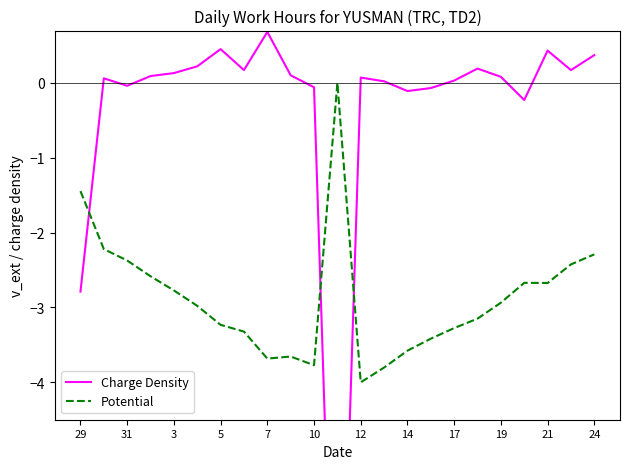

In Charge Density, how many points are higher than both neighbors (excluding endpoints)?

6